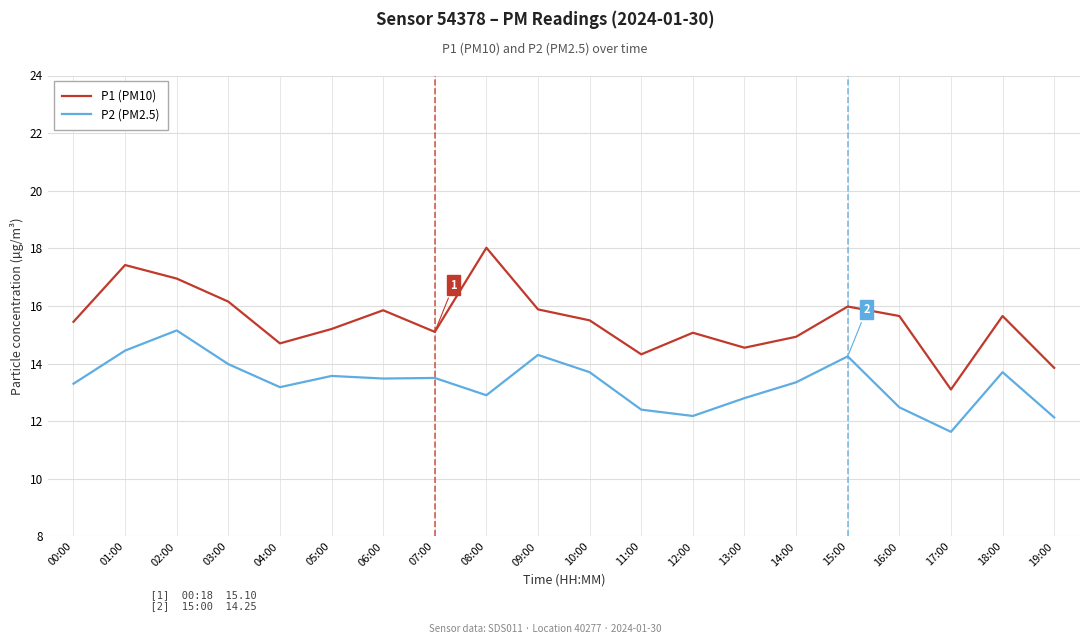

Rank the series at 17:00 from lowest to highest value.

P2 (PM2.5), P1 (PM10)